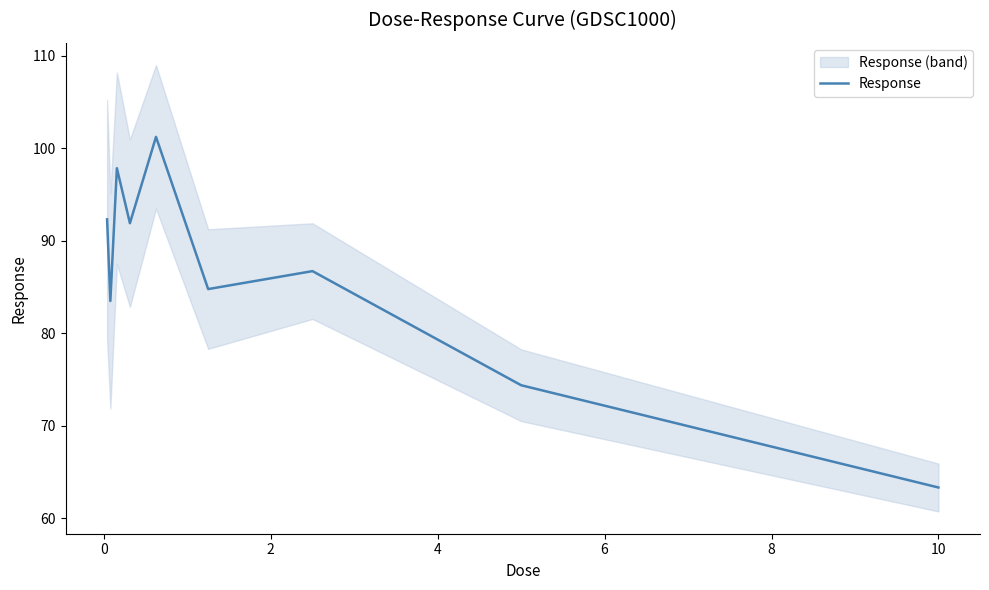

What is the lowest value of the Response series?

63.3